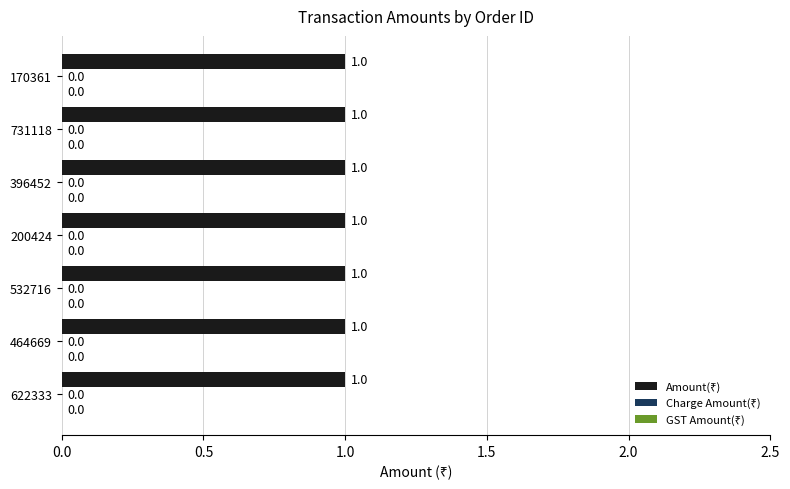

Which series has the largest total across all categories?

Amount(₹)